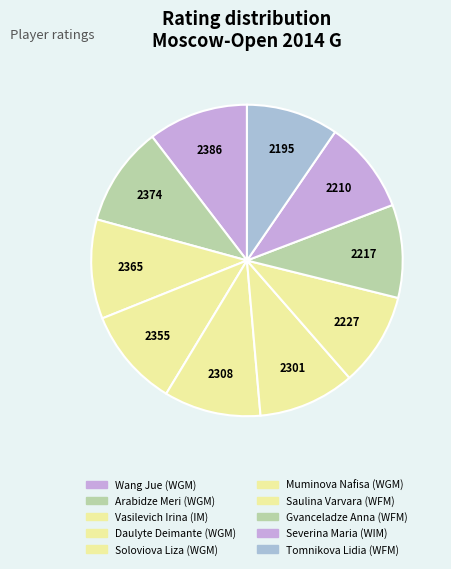

How many slices are in this pie chart?

10